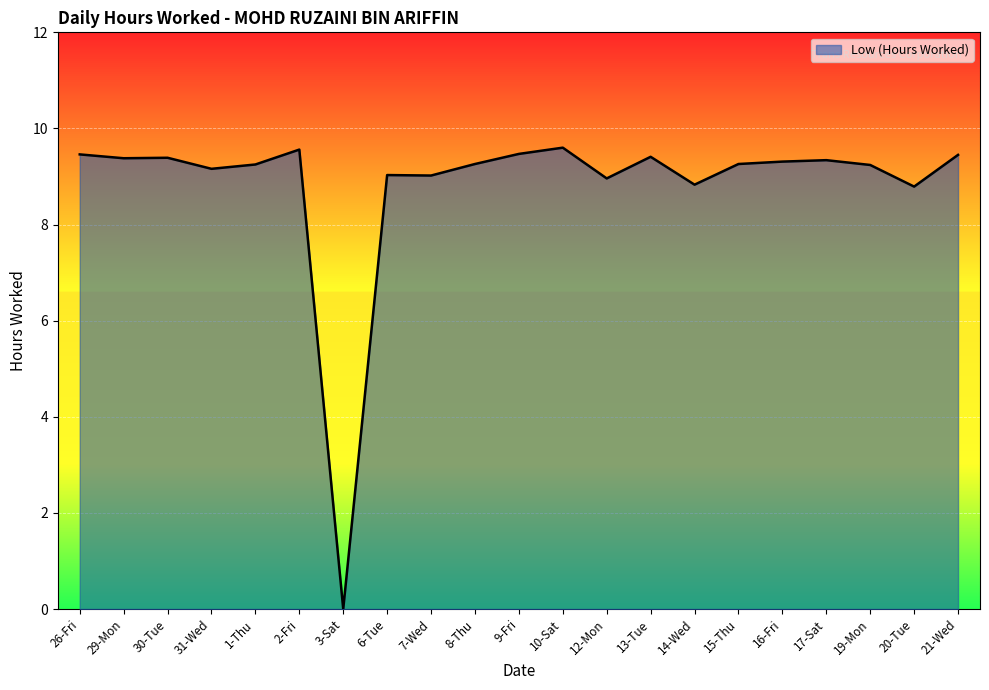

Between 6-Tue and 29-Mon, which is larger?

29-Mon